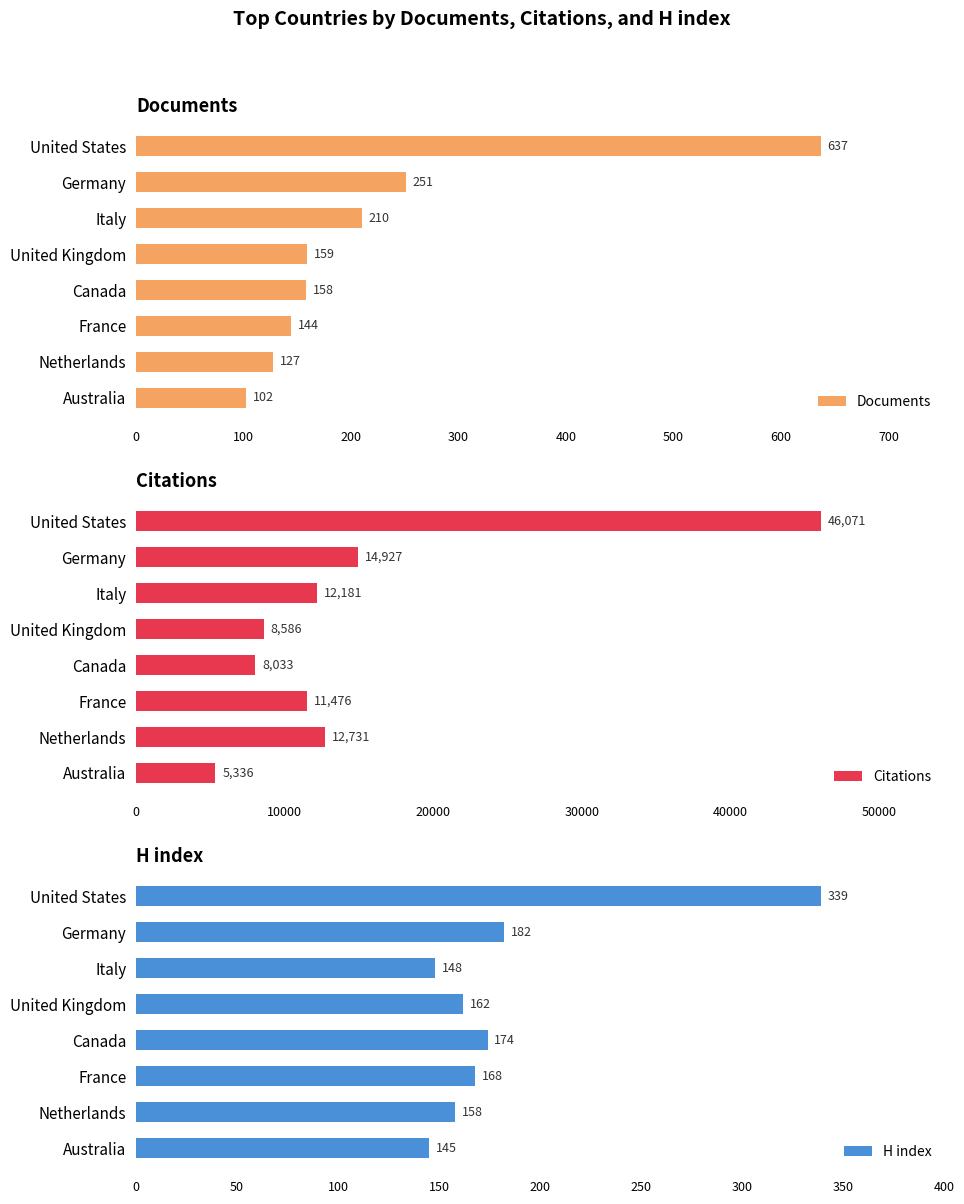

What is the difference between the H index values at Germany and France?

14